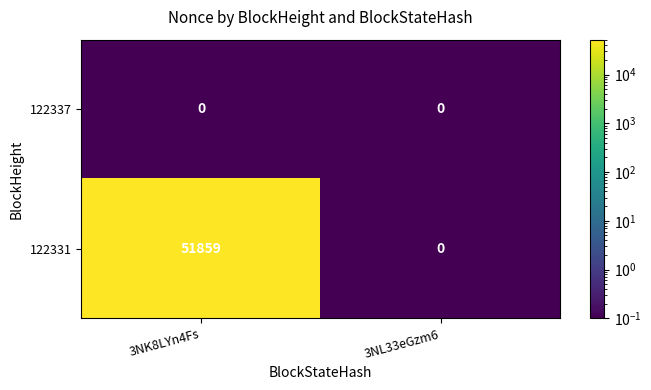

True or false: 122337 has a value of 0 at 3NK8LYn4Fs.

True